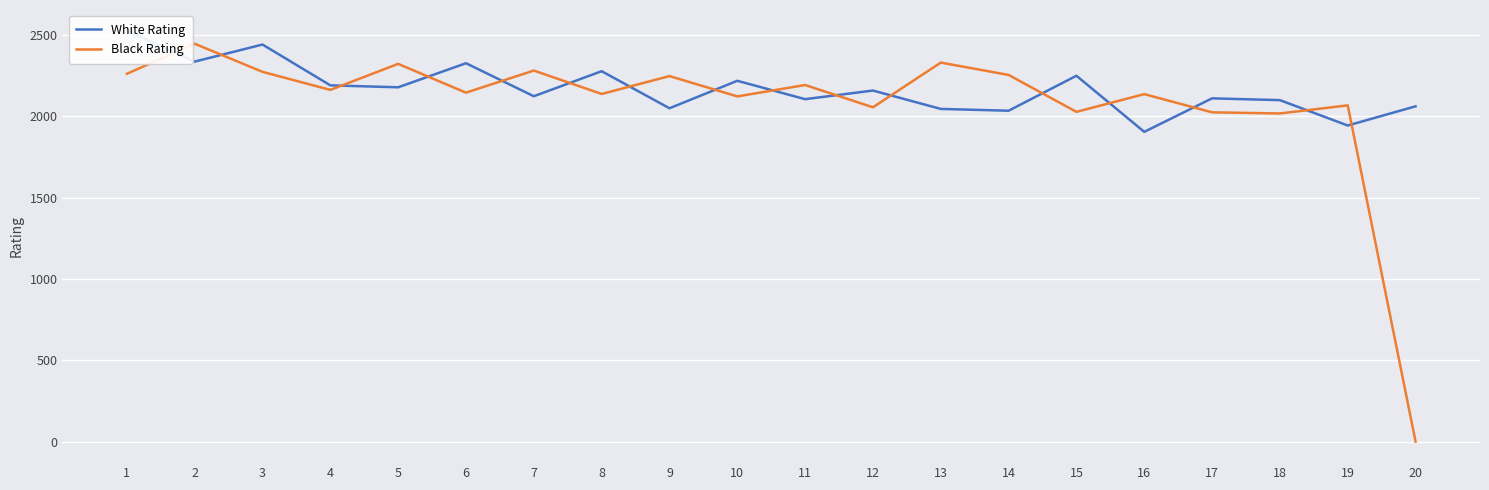

What are all the series names shown in the legend?

White Rating, Black Rating